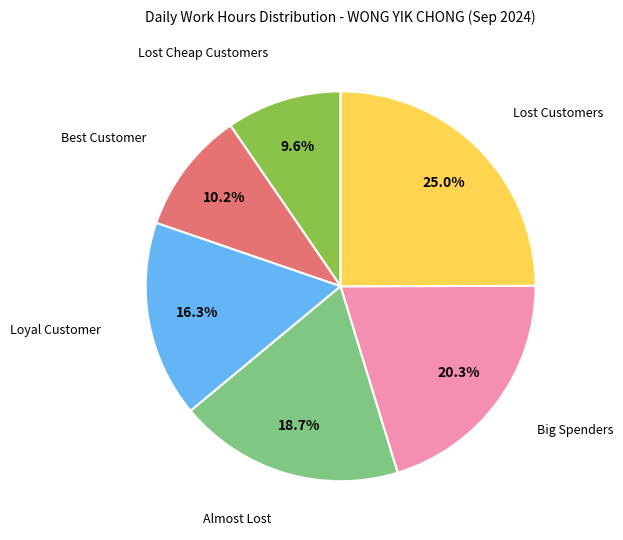

To the nearest percent, what is the average slice percentage?

17%